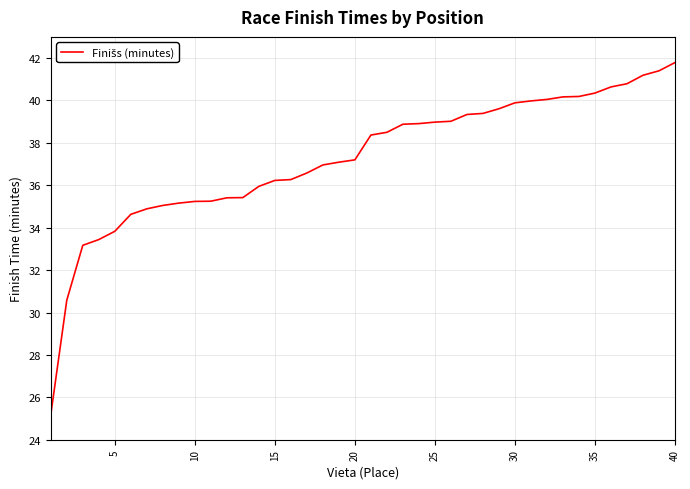

Count the number of categories in the chart.

40